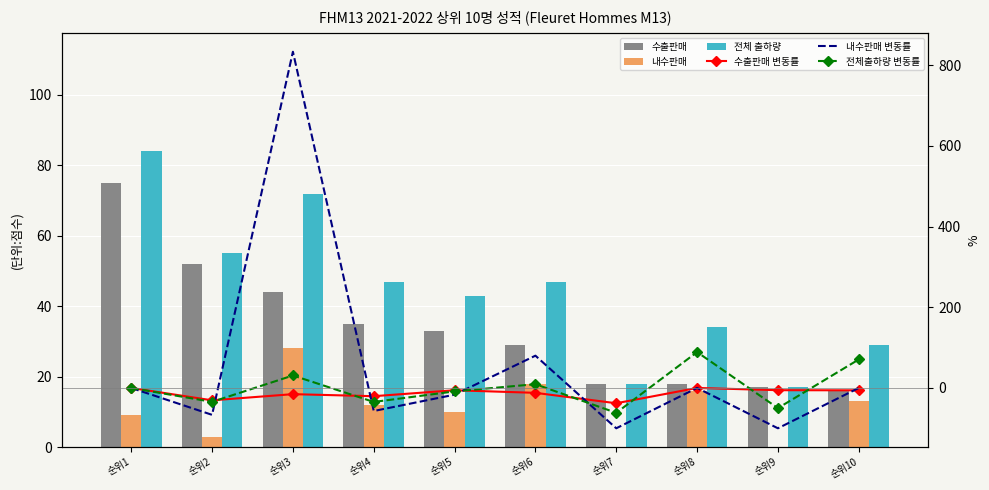

Rank the series at 순위7 from highest to lowest value.

수출판매, 전체 출하량, 내수판매, 수출판매 변동률, 전체출하량 변동률, 내수판매 변동률